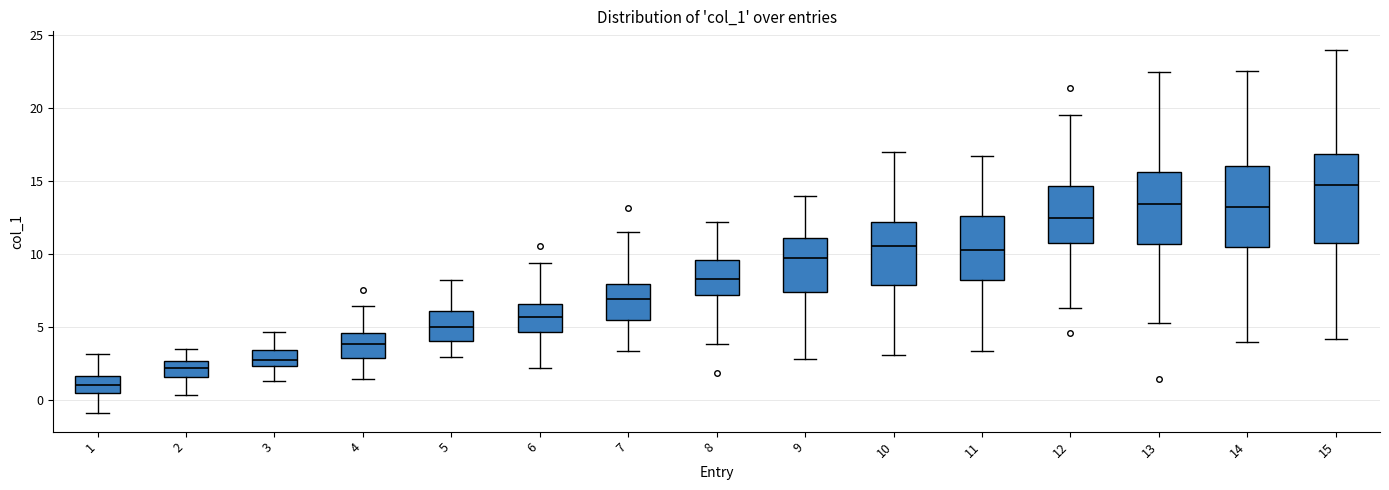

Reading left to right, transcribe this box plot: for each box, give where its median line is, the range the box spans, and where its two whiskers end, as read against the y-axis. The values are not printed on the chart, so give them approximately, as read against the axis.

1: median 1.0, box 0.5 to 1.5, whiskers -1.0 to 3.0
2: median 2.0, box 1.5 to 2.5, whiskers 0.5 to 3.5
3: median 2.5 (inside the box), box 2.5 to 3.5, whiskers 1.5 to 4.5
4: median 4.0, box 3.0 to 4.5, whiskers 1.5 to 6.5
5: median 5.0, box 4.0 to 6.0, whiskers 3.0 to 8.0
6: median 5.5, box 4.5 to 6.5, whiskers 2.0 to 9.5
7: median 7.0, box 5.5 to 8.0, whiskers 3.5 to 11.5
8: median 8.5, box 7.0 to 9.5, whiskers 4.0 to 12.0
9: median 9.5, box 7.5 to 11.0, whiskers 3.0 to 14.0
10: median 10.5, box 8.0 to 12.0, whiskers 3.0 to 17.0
11: median 10.5, box 8.0 to 12.5, whiskers 3.5 to 16.5
12: median 12.5, box 10.5 to 14.5, whiskers 6.5 to 19.5
13: median 13.5, box 10.5 to 15.5, whiskers 5.0 to 22.5
14: median 13.0, box 10.5 to 16.0, whiskers 4.0 to 22.5
15: median 14.5, box 11.0 to 17.0, whiskers 4.0 to 24.0